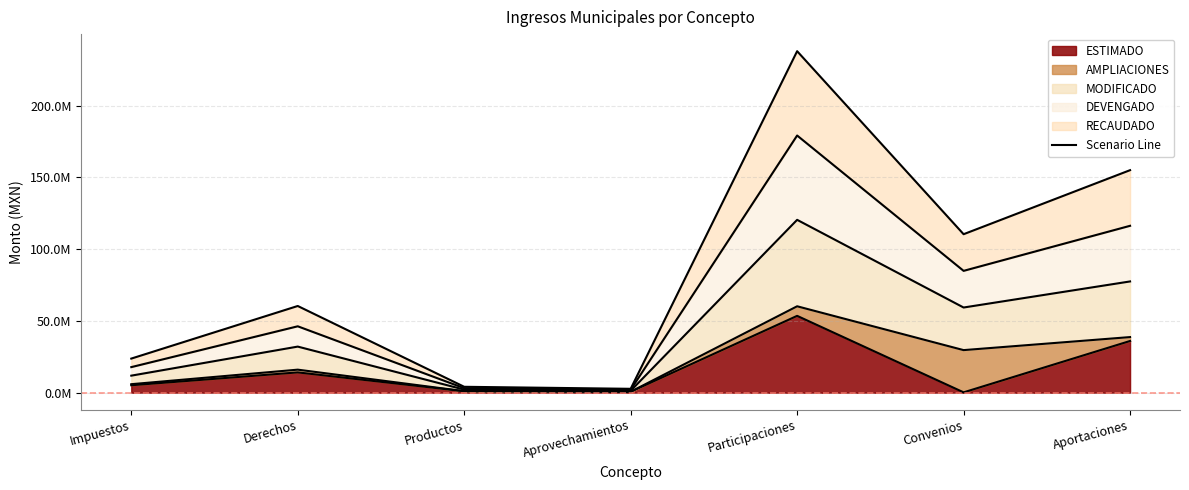

Is it true that RECAUDADO equals 8317870.6 at Impuestos?

False